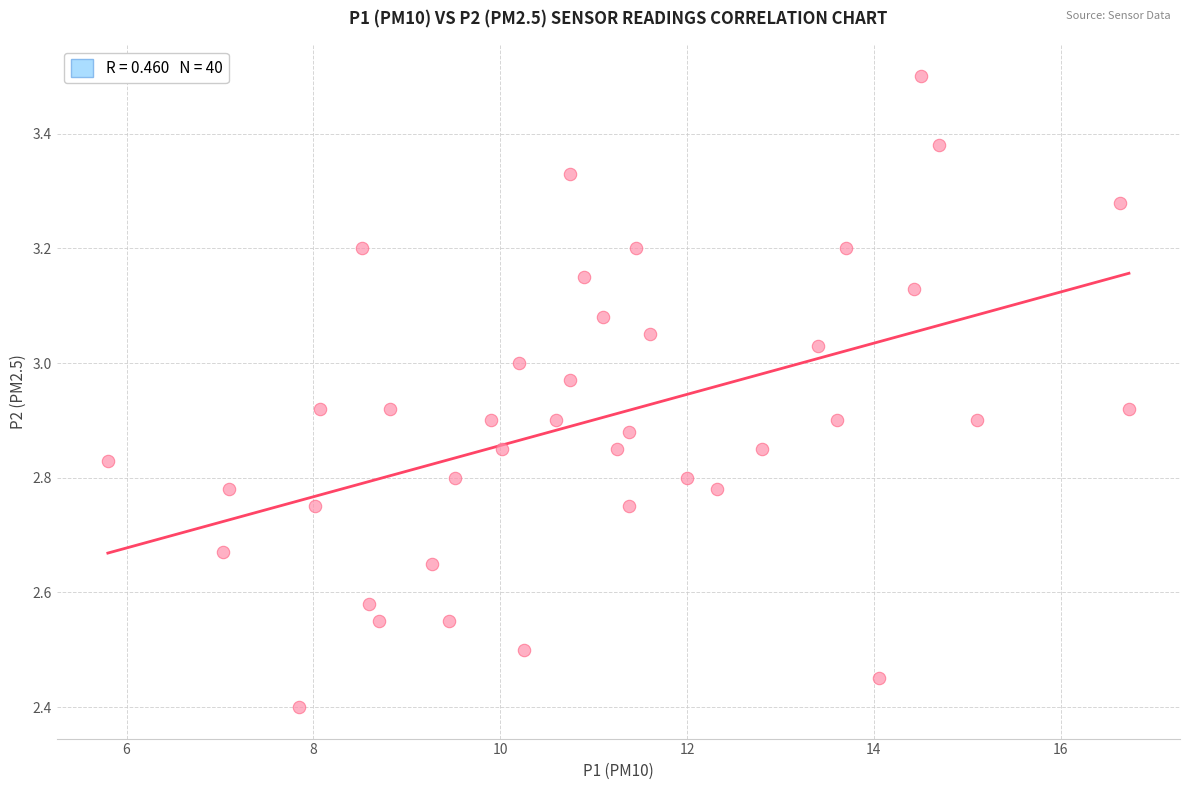

What is the range of X values (max minus min)?

10.9